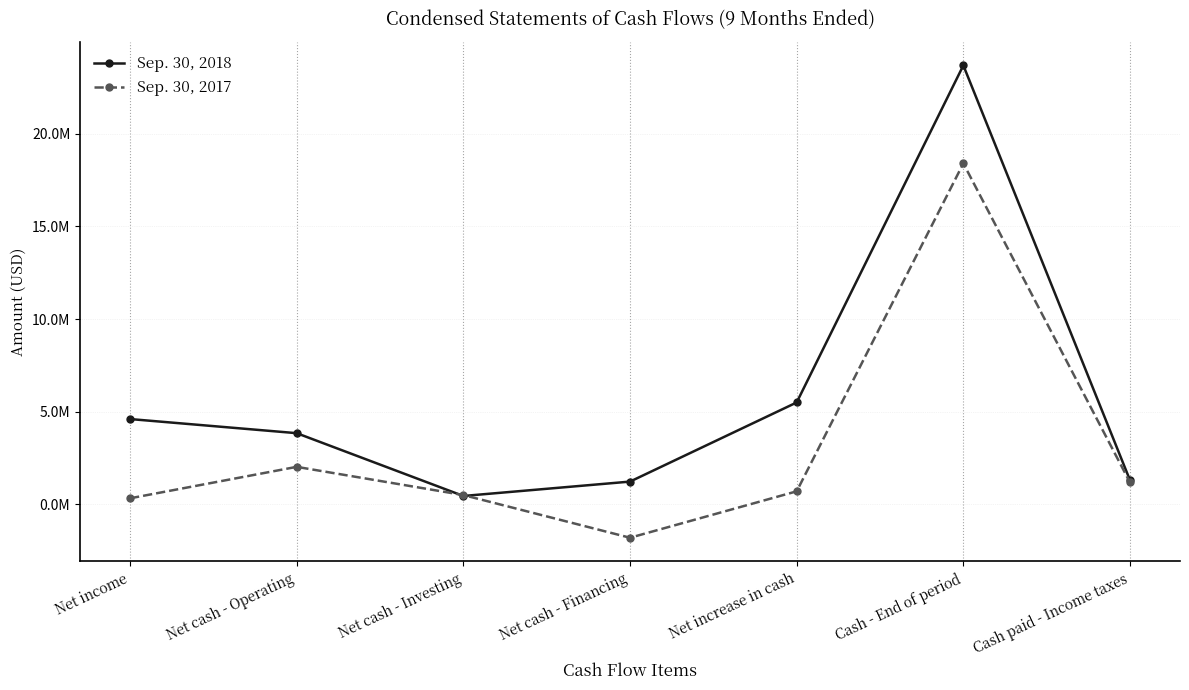

What are all the series names shown in the legend?

Sep. 30, 2018, Sep. 30, 2017